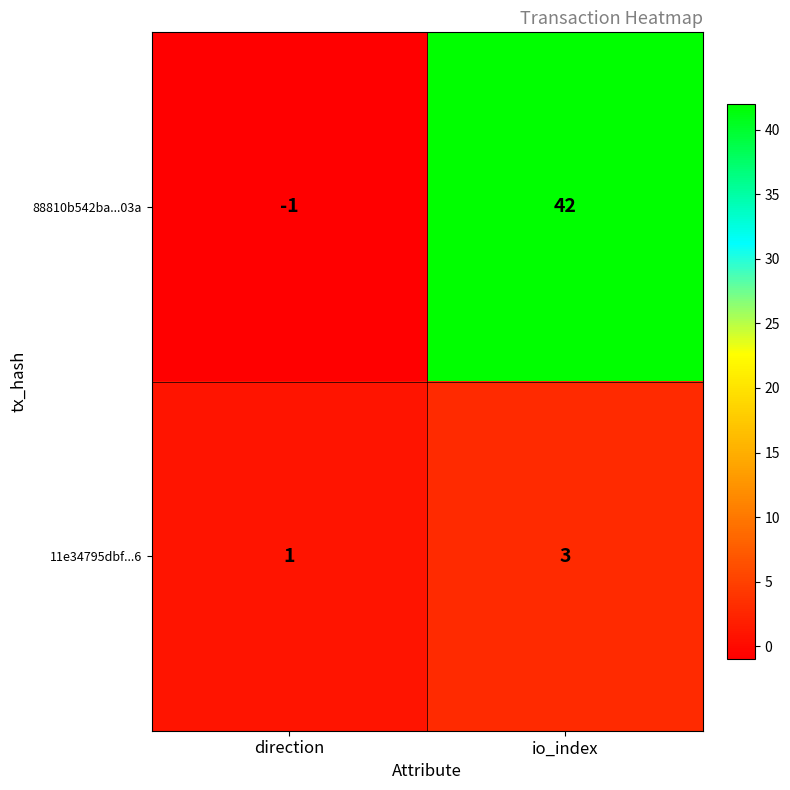

Is it true that 88810b542ba...03a equals -2 at direction?

False